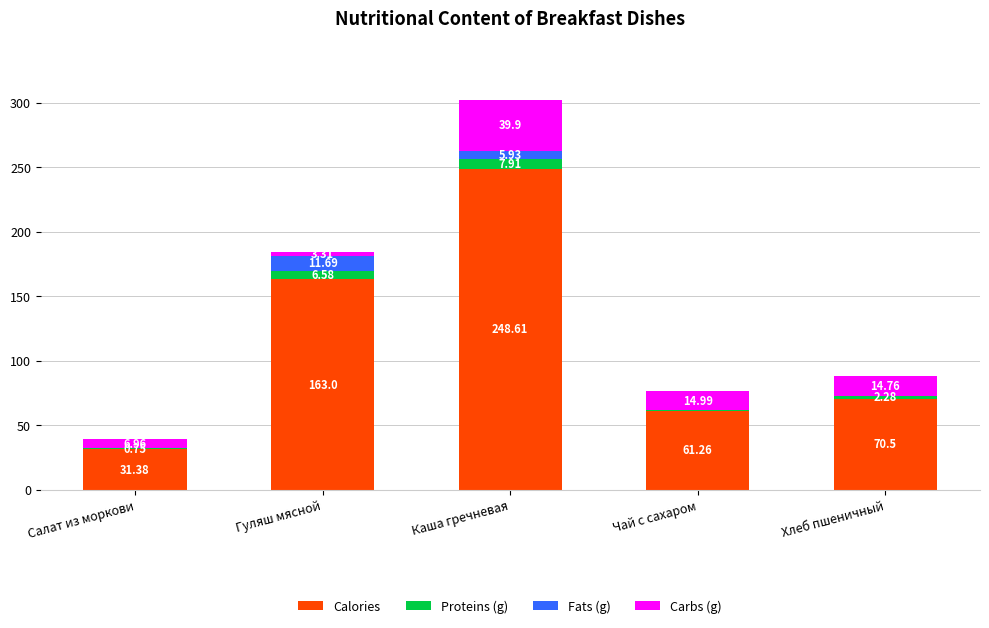

At which label does Calories reach its peak?

Каша гречневая